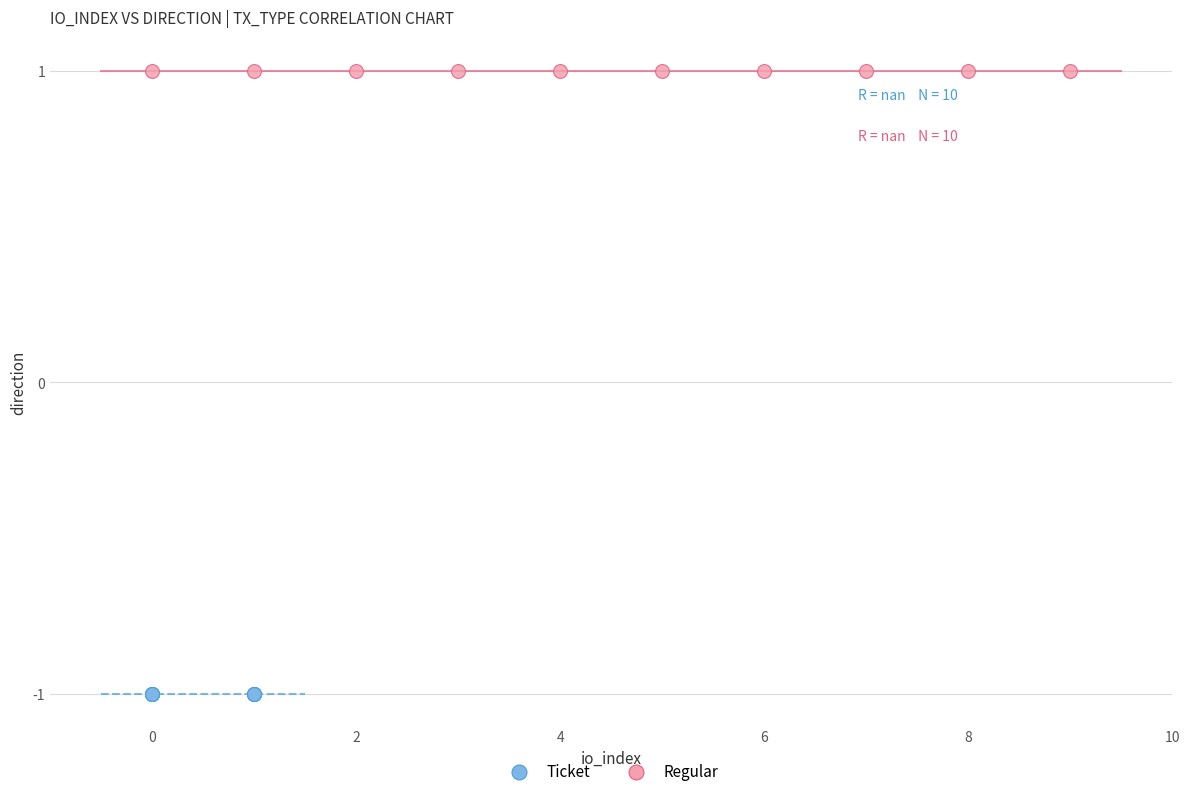

What are all the series names shown in the legend?

Ticket, Regular